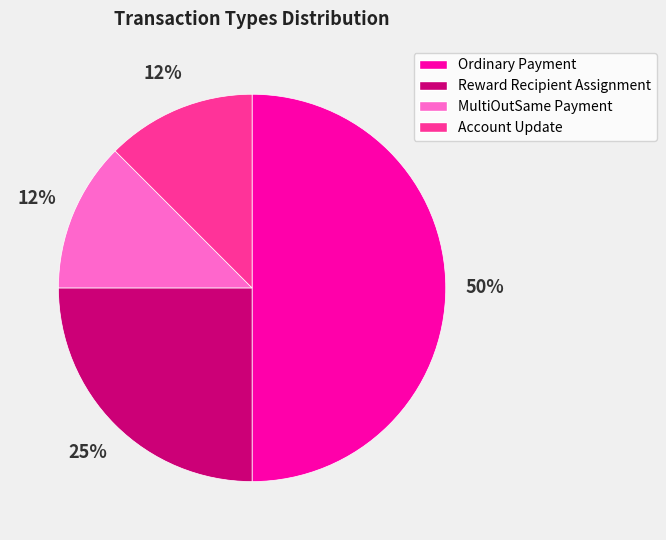

Do Account Update and MultiOutSame Payment together represent more than half of the pie?

No